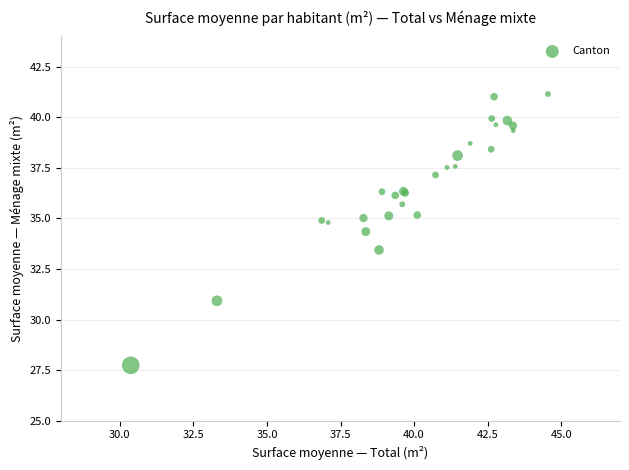

What Y value in the scatter plot is closest to 34?

34.4